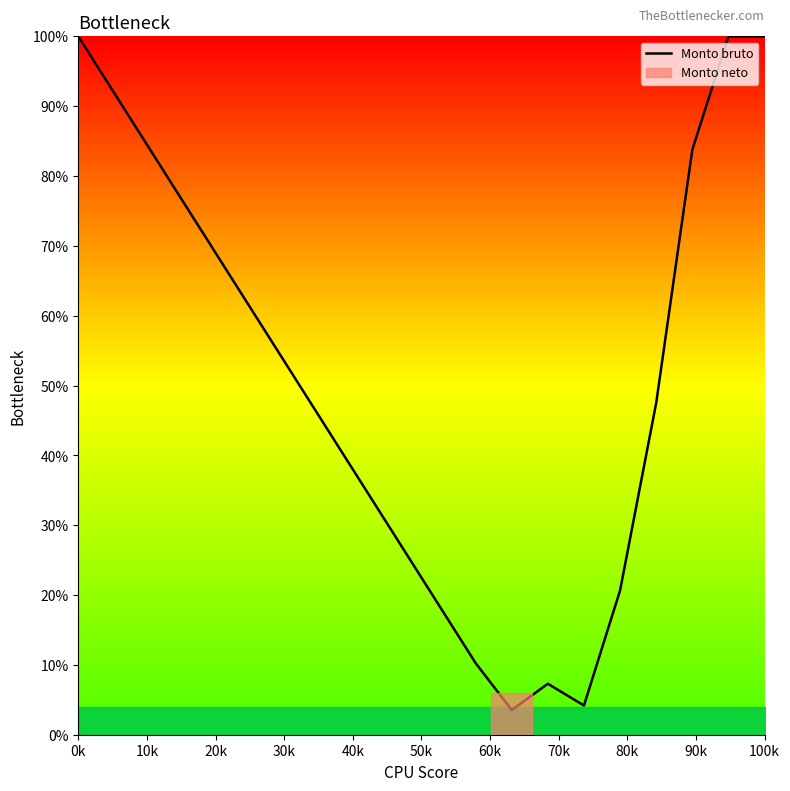

What is the maximum value shown in the chart?

100.0